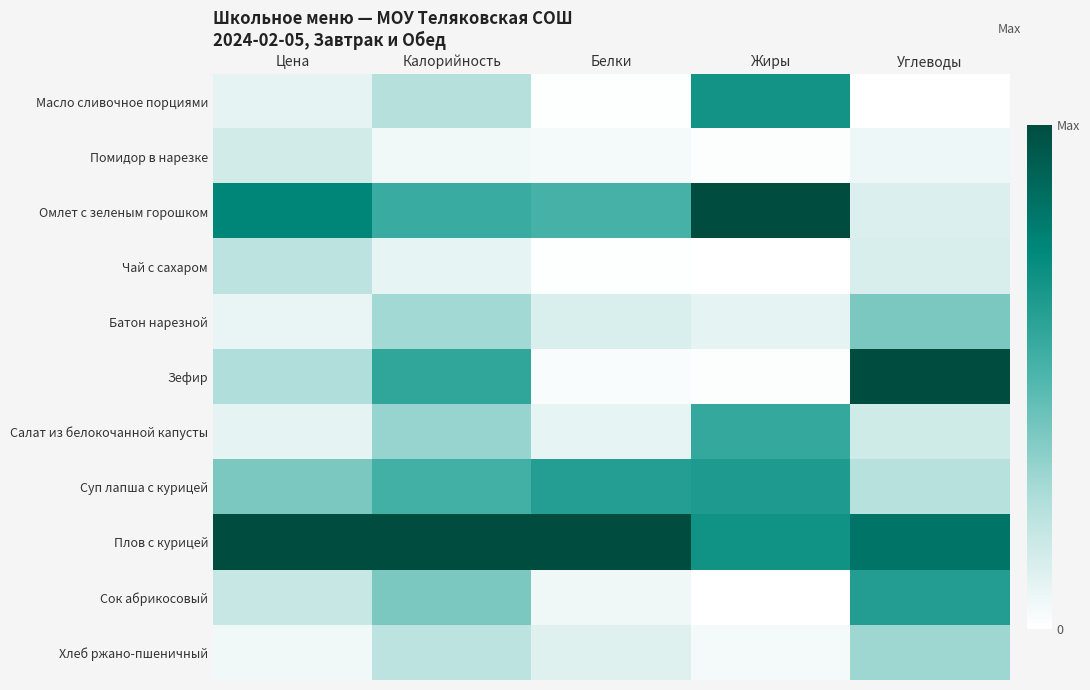

Between Белки and Калорийность, which is larger?

Калорийность